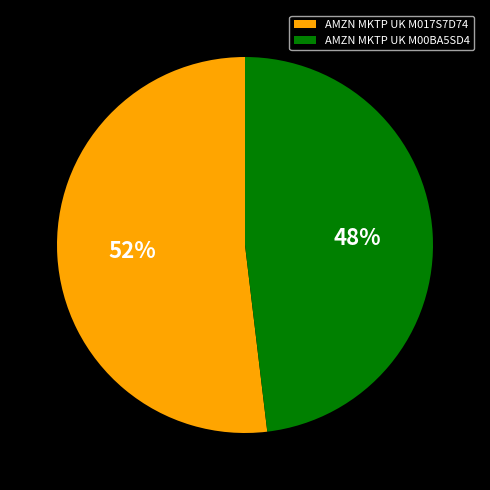

To the nearest percent, what is the average slice percentage?

50%